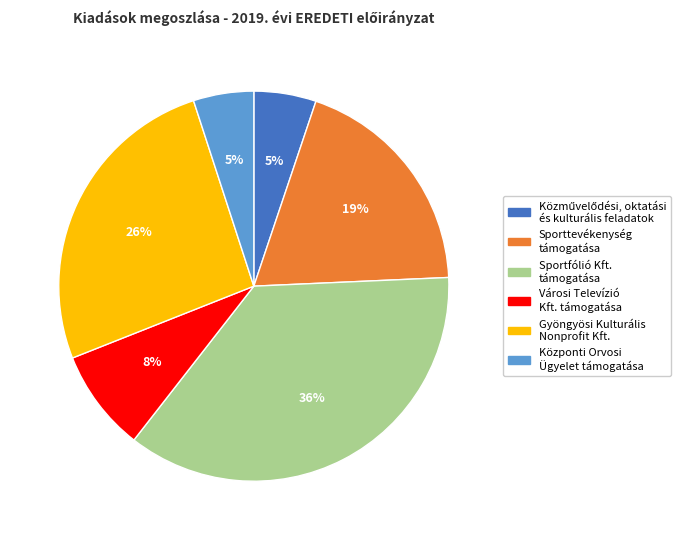

To the nearest percent, what percentage of the pie is Városi Televízió Kft. támogatása?

8%